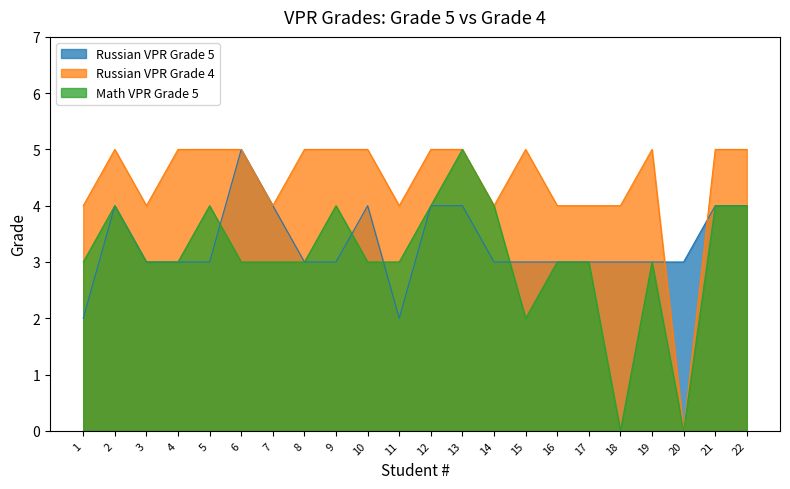

What is the average value of the Russian VPR Grade 5 series?

3